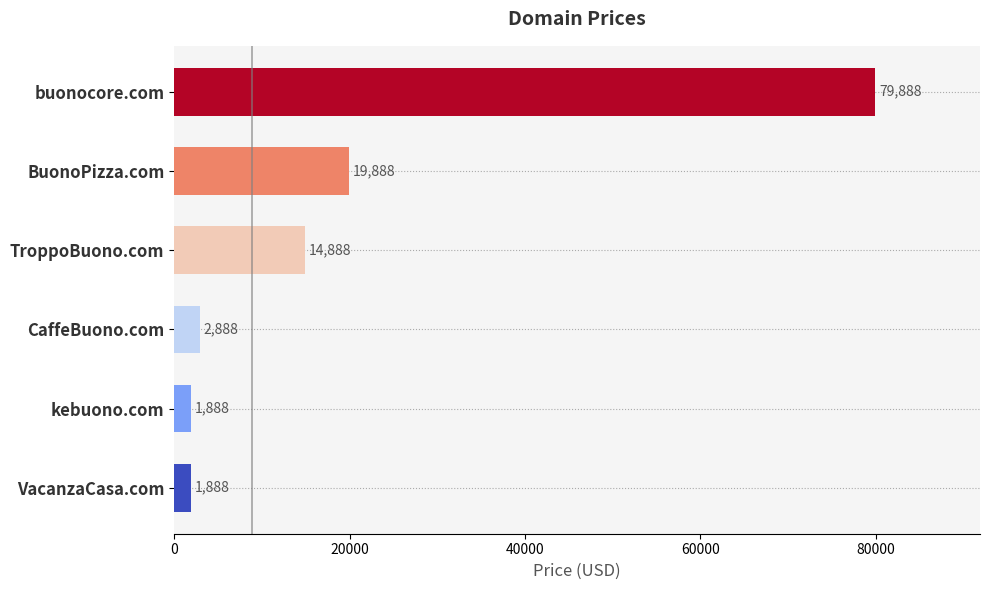

Reading bottom to top, transcribe all the data shown in this chart.

VacanzaCasa.com=1888	kebuono.com=1888	CaffeBuono.com=2888	TroppoBuono.com=14888	BuonoPizza.com=19888	buonocore.com=79888